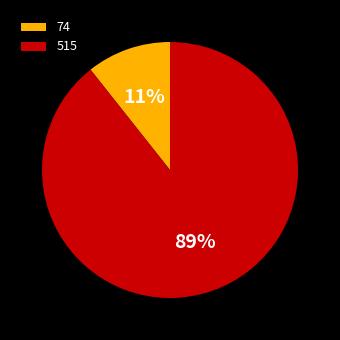

Do 74 and 515 together represent more than half of the pie?

Yes